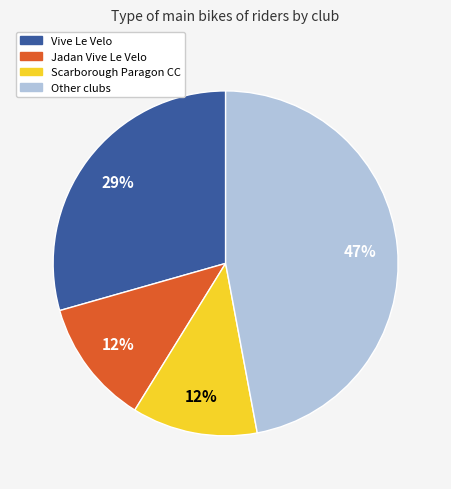

Which slice is the largest?

Other clubs